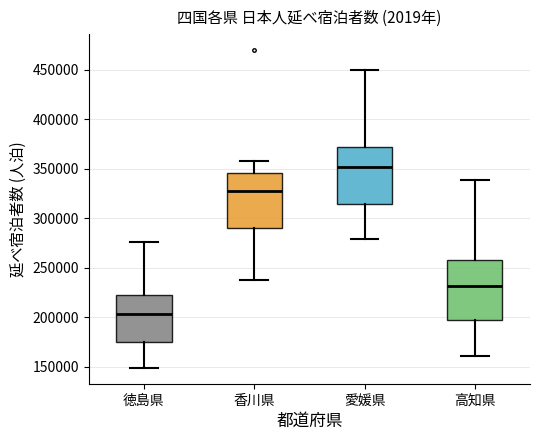

Where is the lower edge of the box for 愛媛県 on the y-axis? The values are not printed on the chart, so give them approximately, as read against the axis.

315000